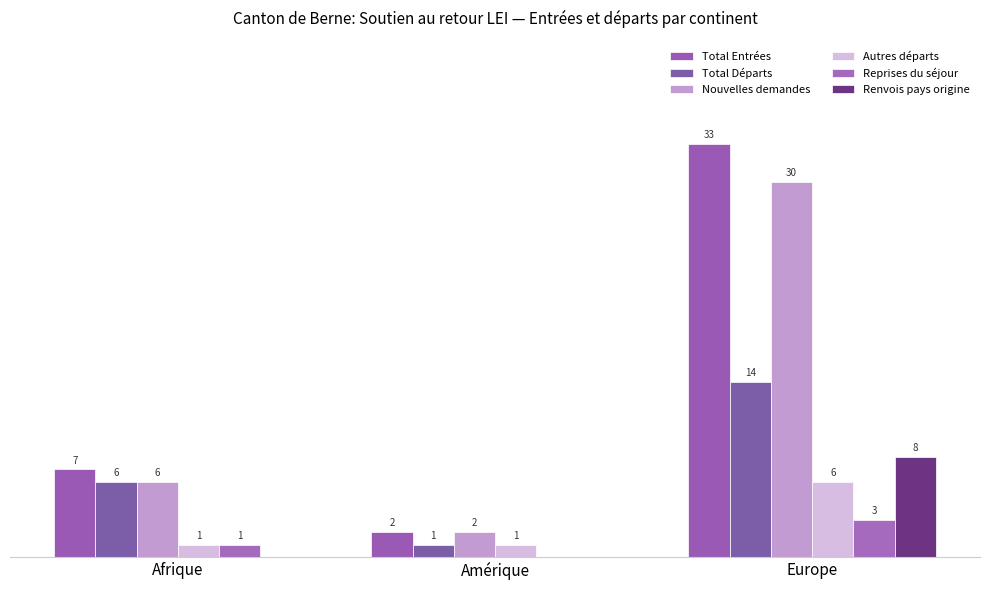

Which series has the largest total across all categories?

Total Entrées